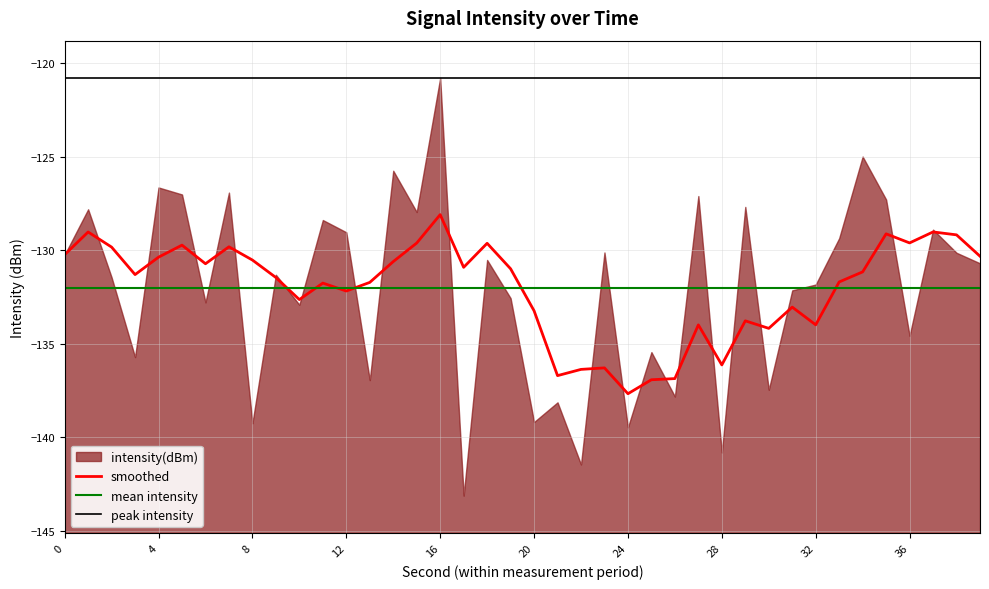

At which label is the value closest to -131?

18